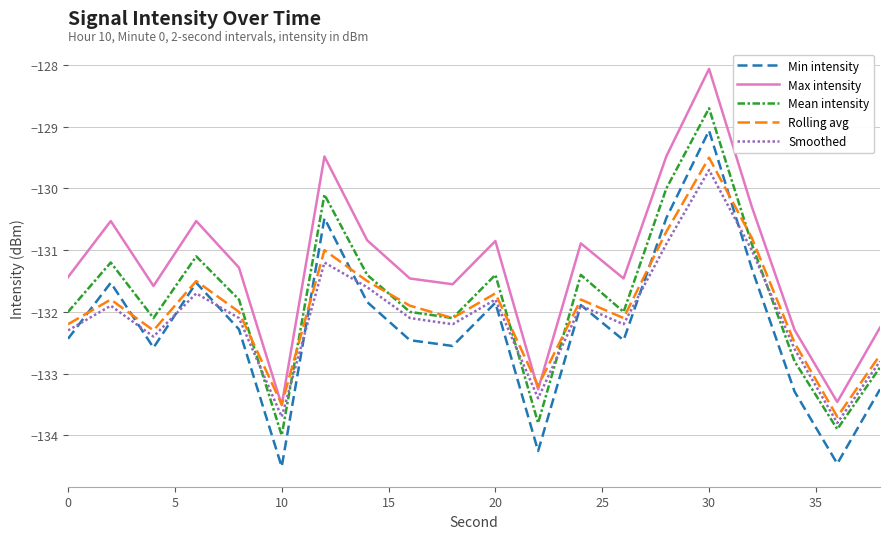

What is the lowest value of the Rolling avg series?

-133.7